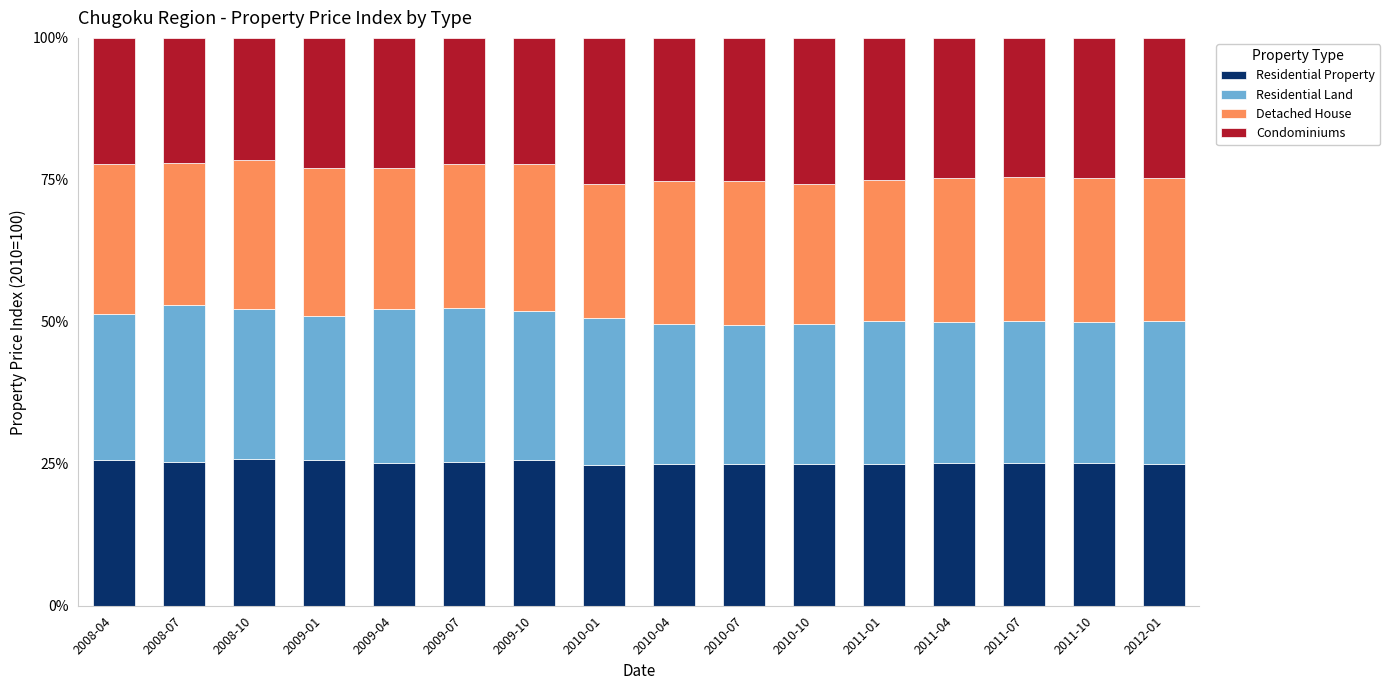

Are the bars grouped side by side (vs. stacked)?

No